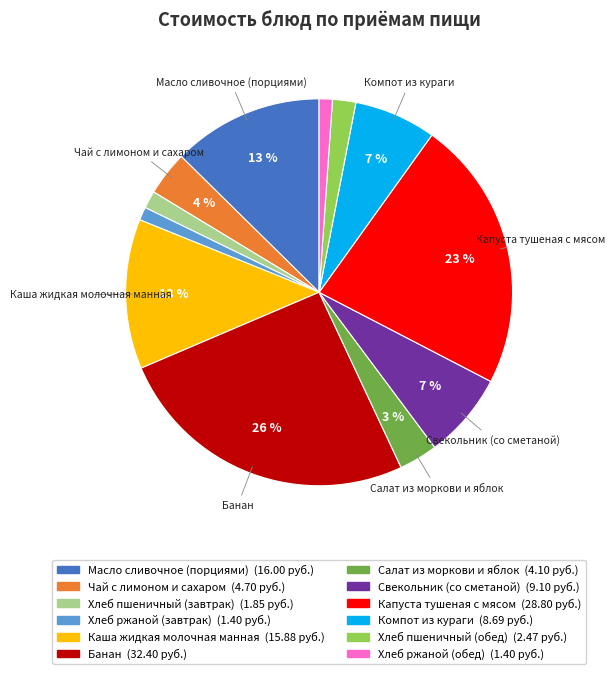

Do Свекольник (со сметаной) and Каша жидкая молочная манная together represent more than half of the pie?

No